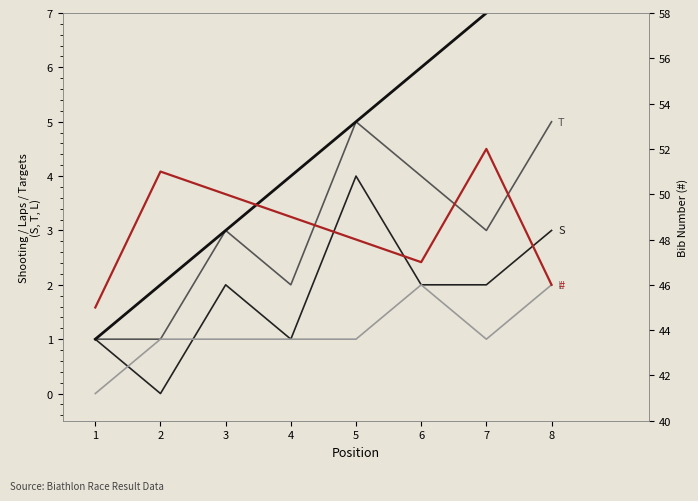

Is it true that # equals 77 at 8?

False